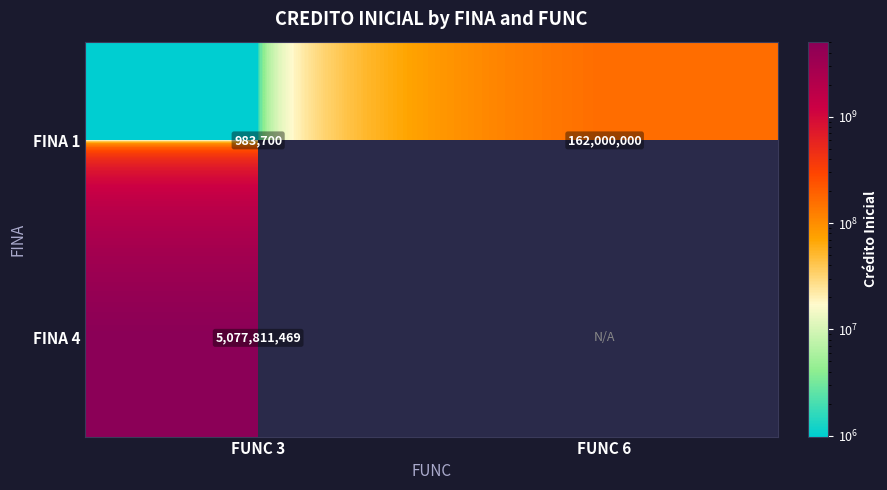

List the labels in order of FINA 1 value, smallest first.

FUNC 3, FUNC 6